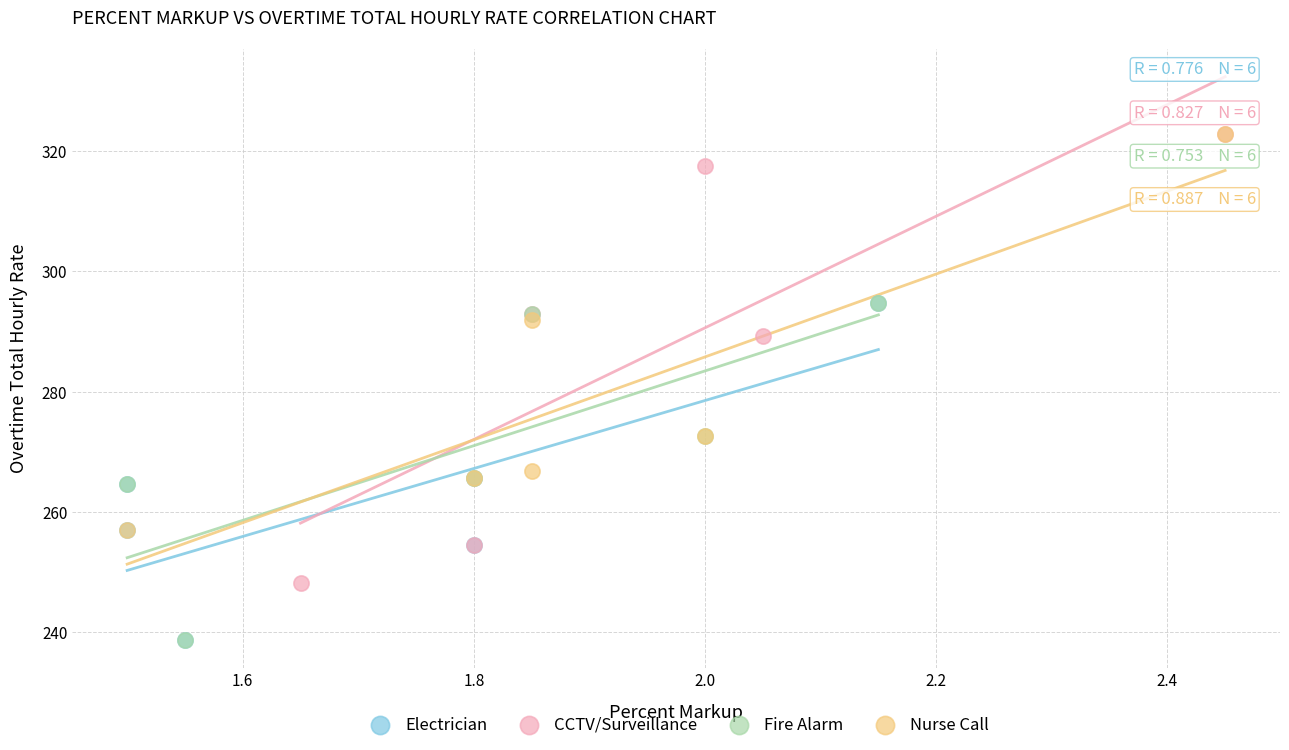

Which series has the largest Y range (max minus min)?

CCTV/Surveillance